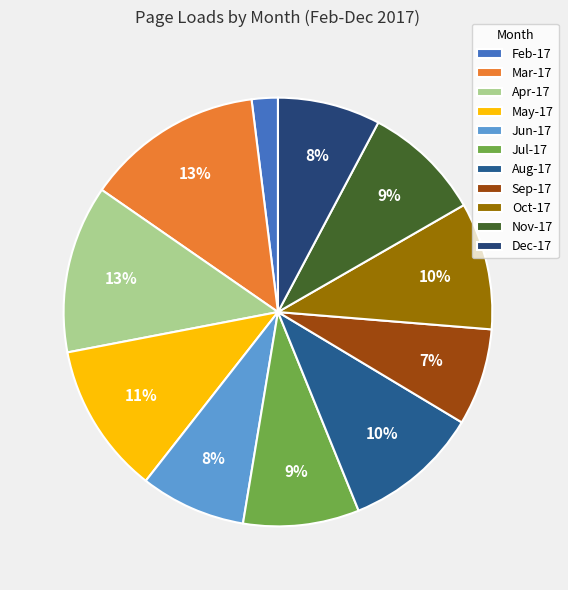

Approximately how many times larger is the value at May-17 compared to Nov-17?

1.3